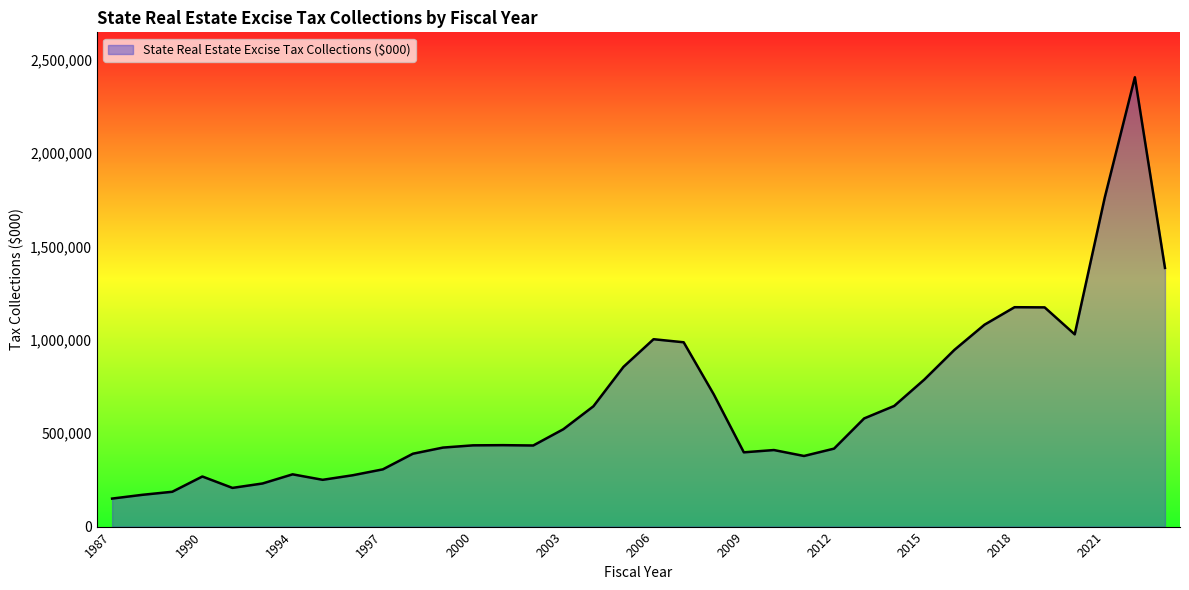

What is the minimum value shown in the chart?

150000.0